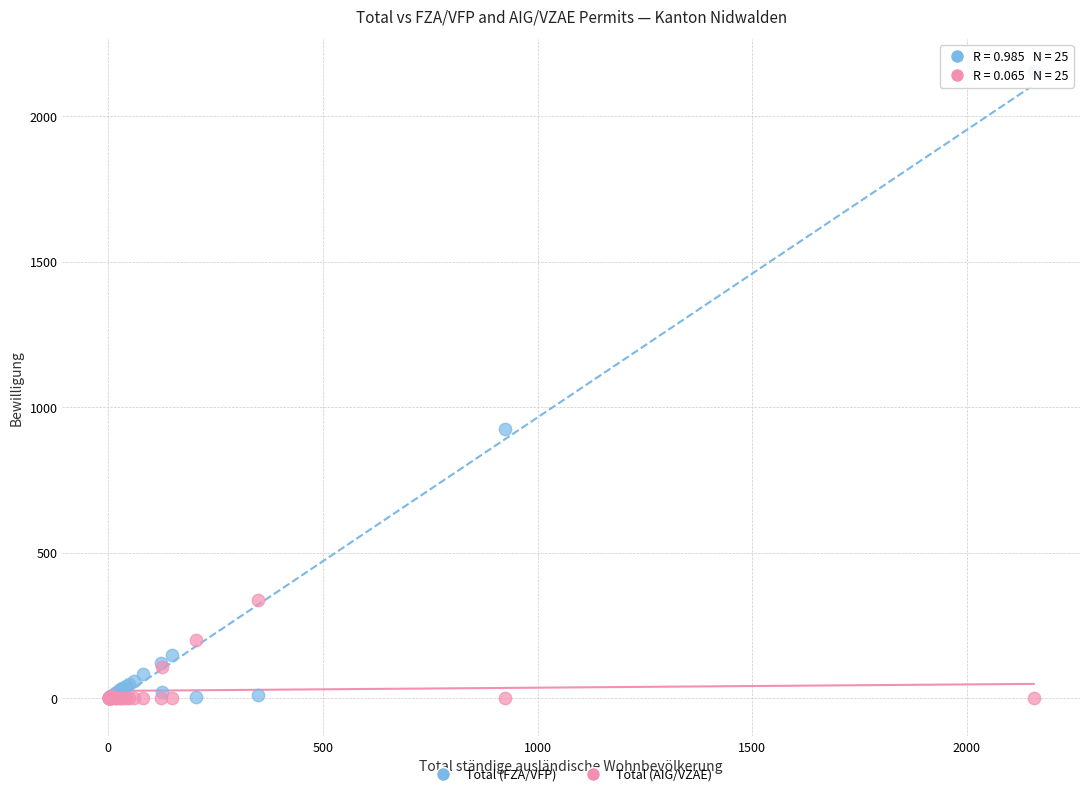

What are all the series names shown in the legend?

Total (FZA/VFP), Total (AIG/VZAE)